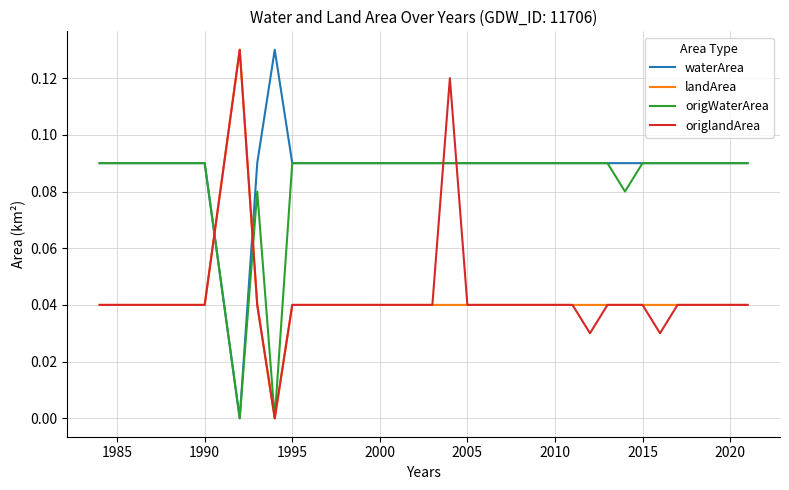

How many intersections are there between waterArea and origlandArea?

4